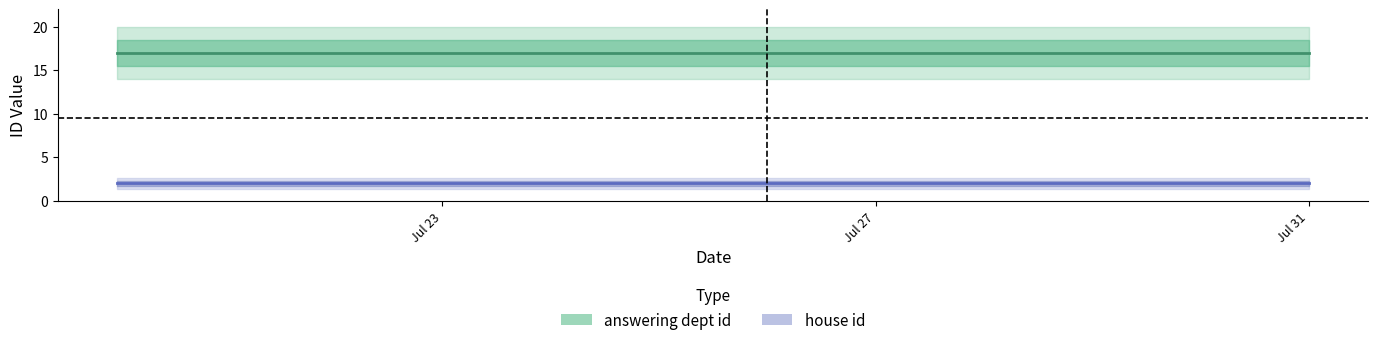

Is it true that answering dept id equals 17 at 2?

True